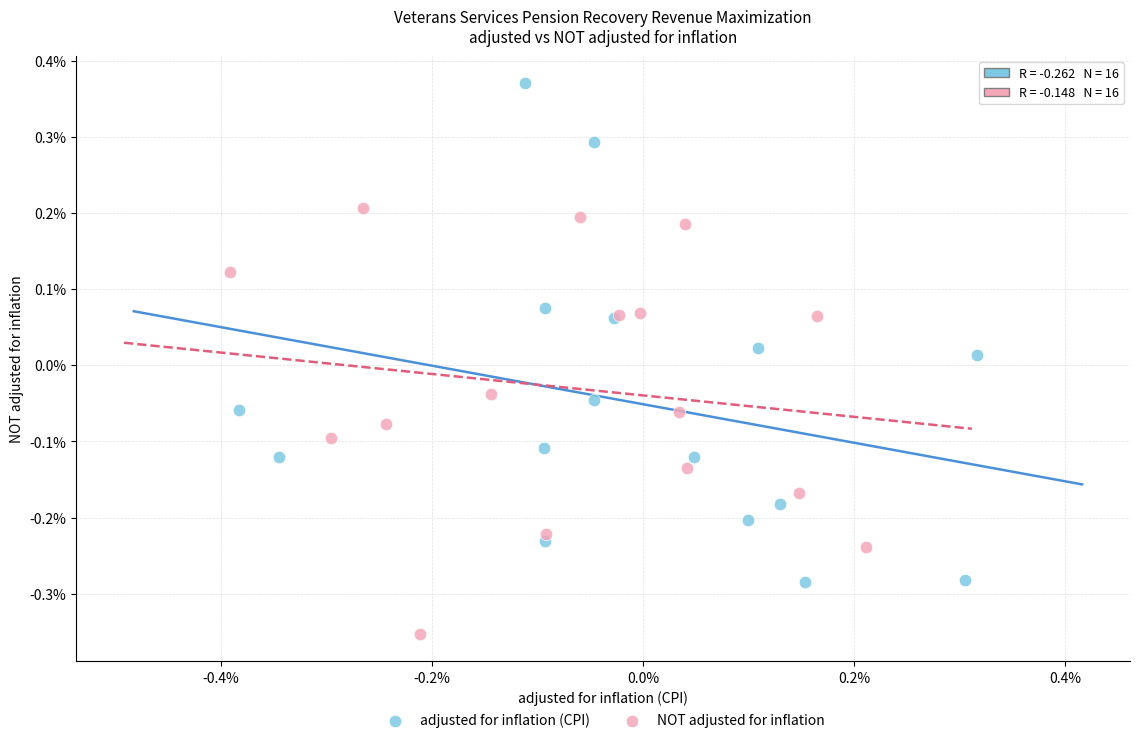

Which series reaches the minimum Y coordinate?

NOT adjusted for inflation